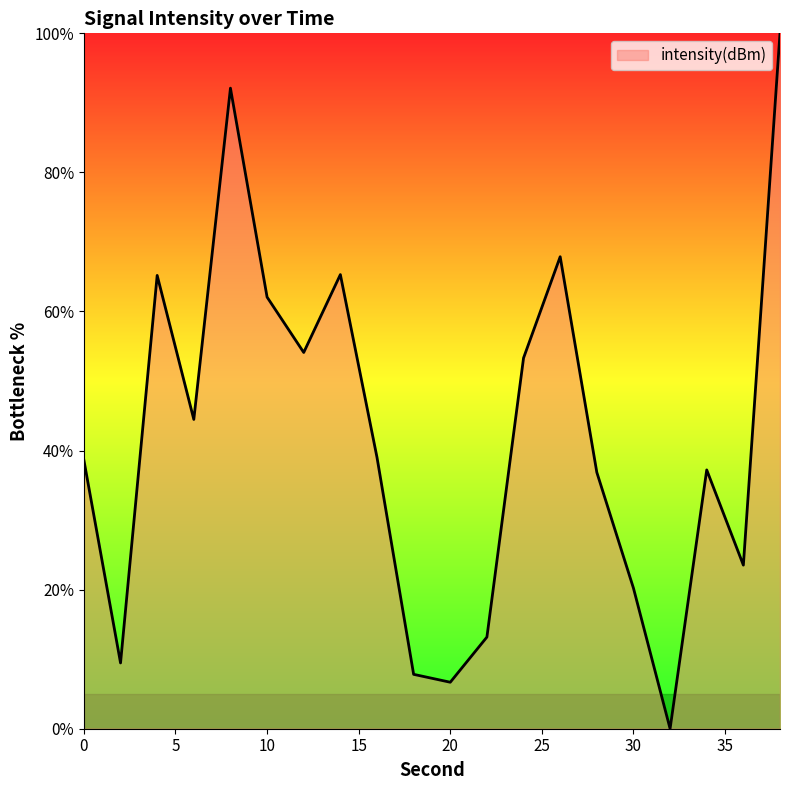

What is the difference between the maximum and minimum values?

100.0